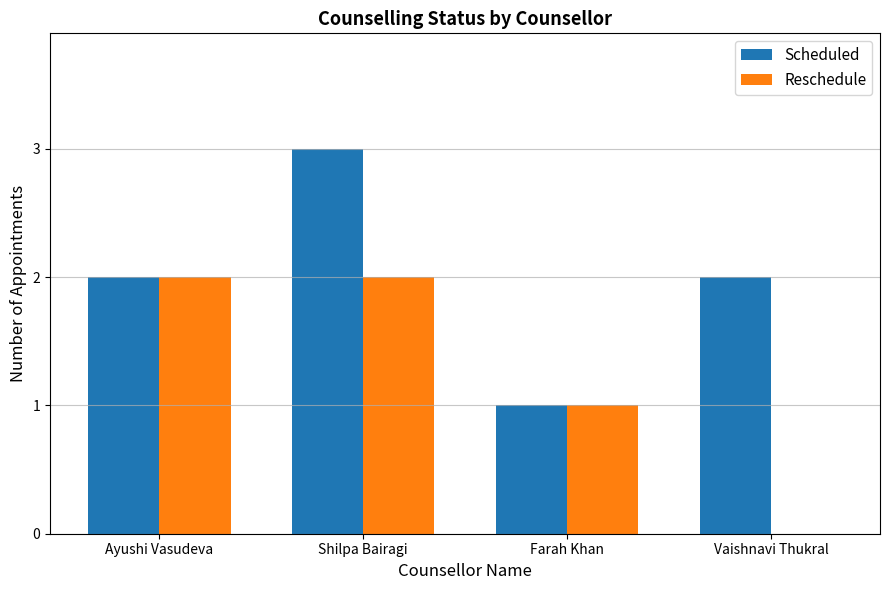

What is the highest value of the Scheduled series?

3